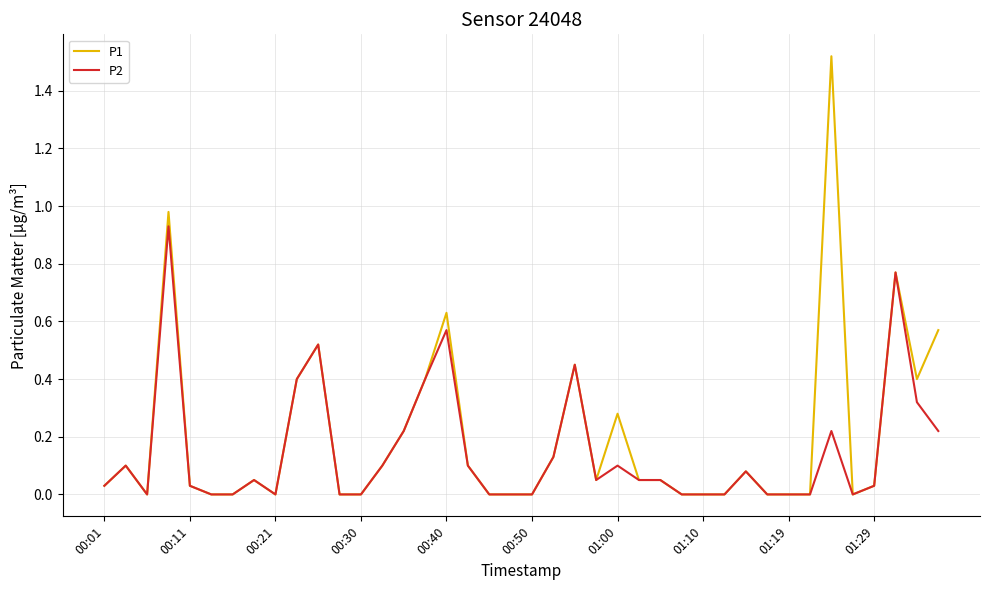

List the series in order of their peak value, lowest first.

P2, P1